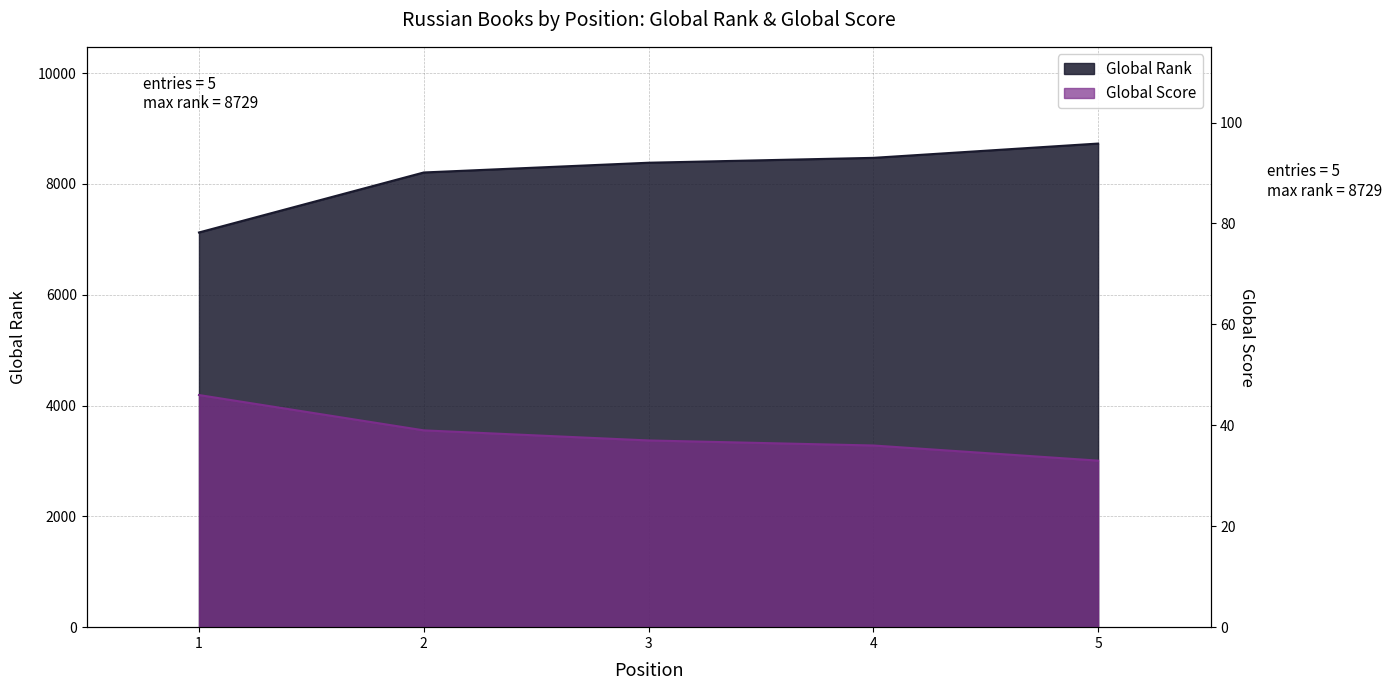

What is the minimum value shown in the chart?

33